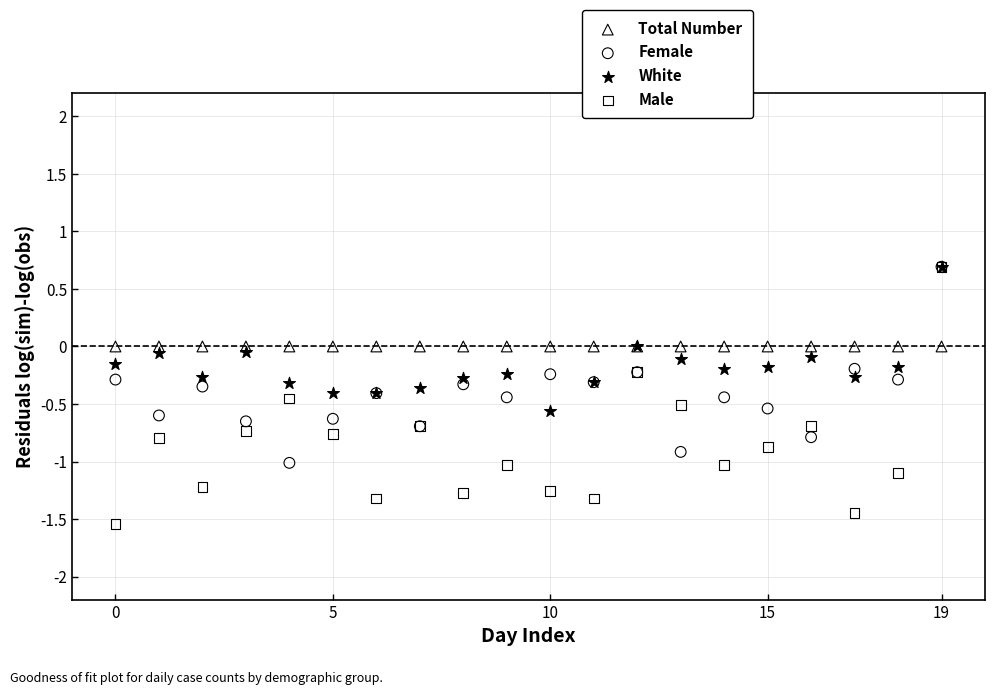

Which series contains the lowest Y value?

Male